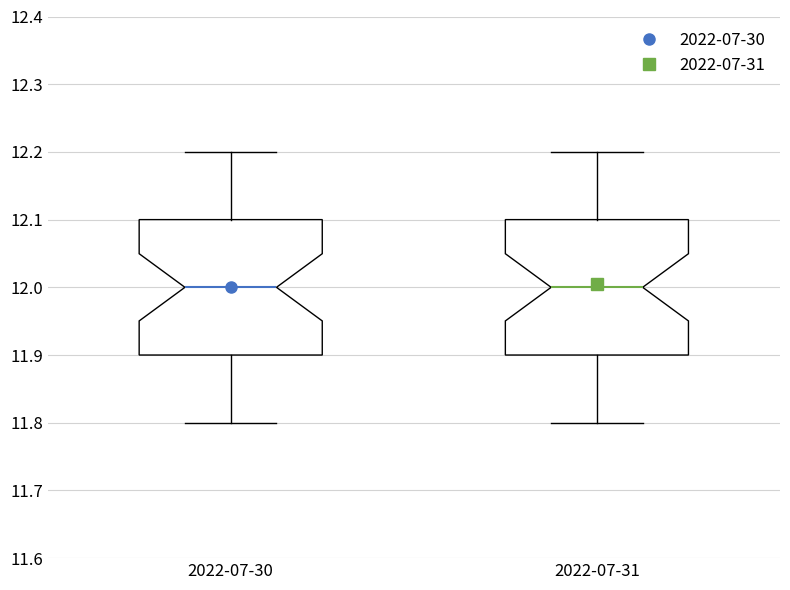

Reading left to right, transcribe this box plot: for each box, give where its median line is, the range the box spans, and where its two whiskers end, as read against the y-axis. The values are not printed on the chart, so give them approximately, as read against the axis.

2022-07-30: median 12.0, box 11.9 to 12.1, whiskers 11.8 to 12.2
2022-07-31: median 12.0, box 11.9 to 12.1, whiskers 11.8 to 12.2